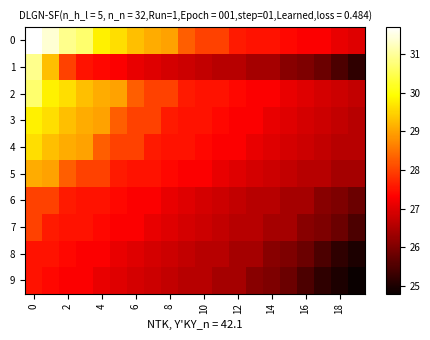

What is the maximum value shown in the chart?

31.7